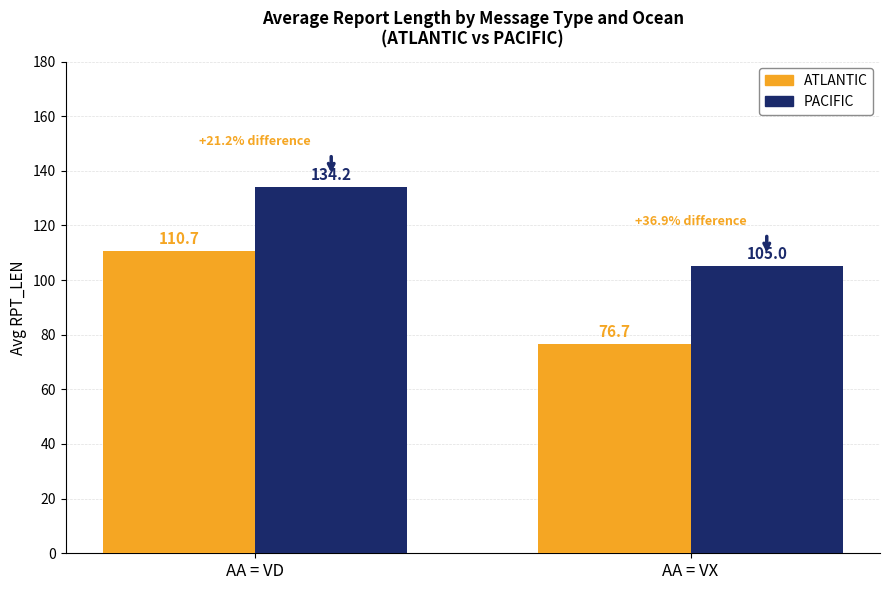

What is the average value of the PACIFIC series?

119.6